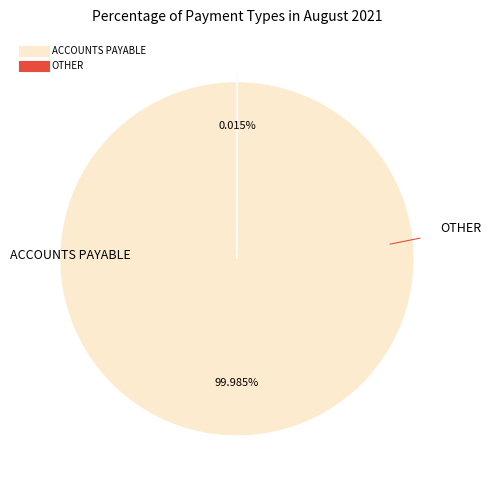

What is the largest slice in the pie chart?

ACCOUNTS PAYABLE